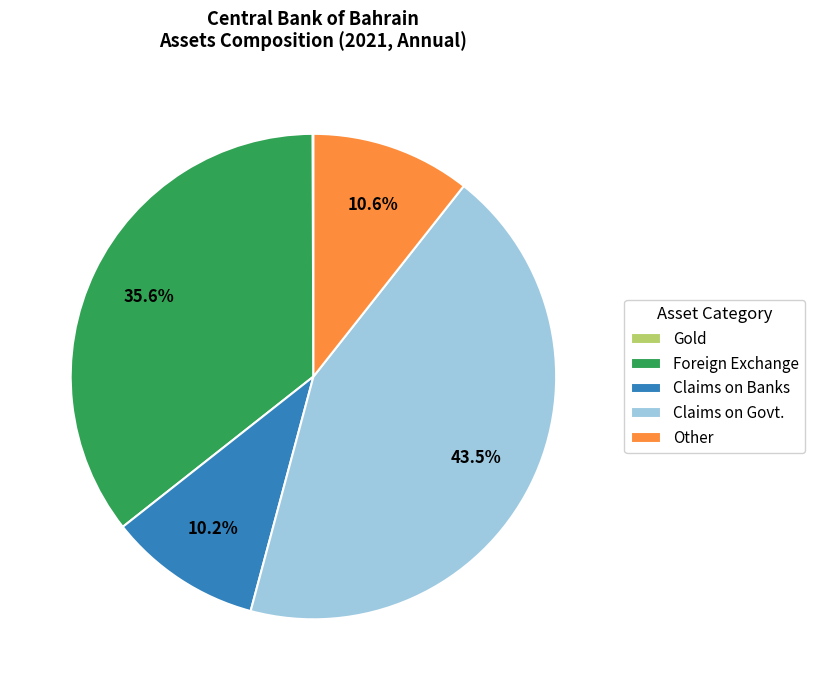

What is the ratio of the value at Claims on Govt. to the value at Other?

4.1